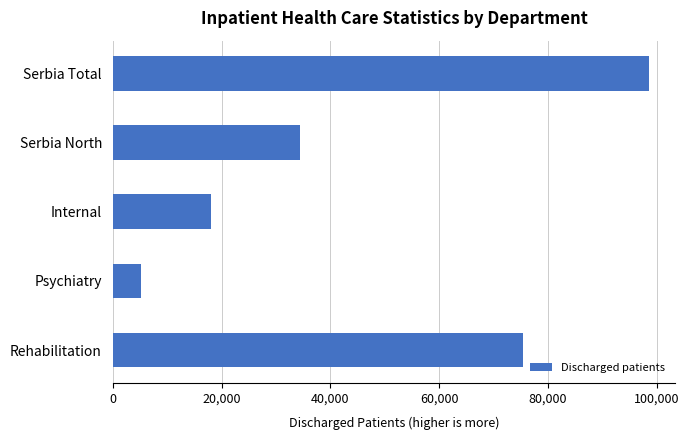

Reading top to bottom, list all the values displayed in this chart.

Serbia Total=98527	Serbia North=34434	Internal=18020	Psychiatry=5131	Rehabilitation=75376